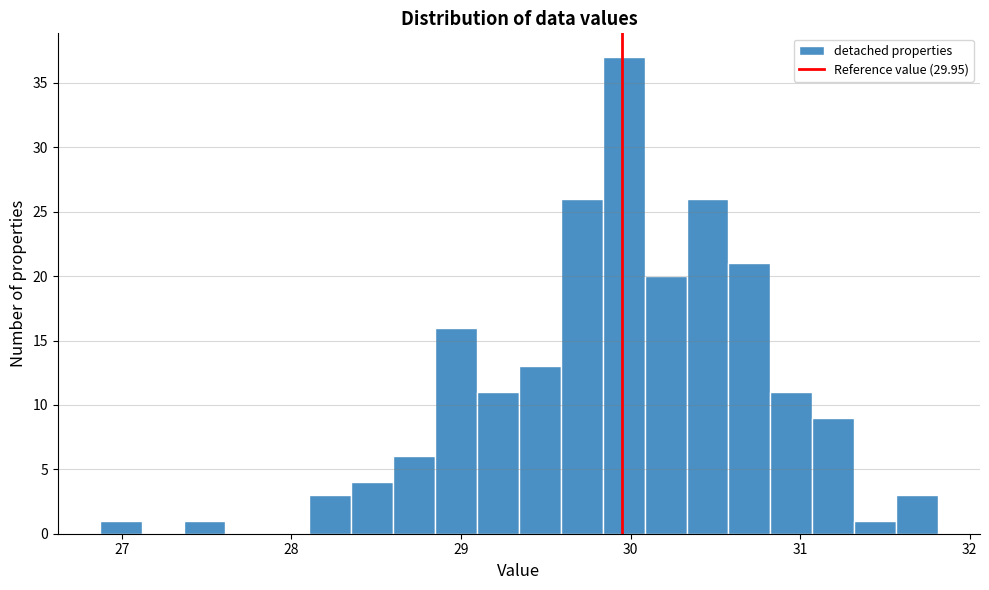

Around what value on the x-axis is the tallest bar? Give the approximate position of its centre, as read against the axis.

30.0